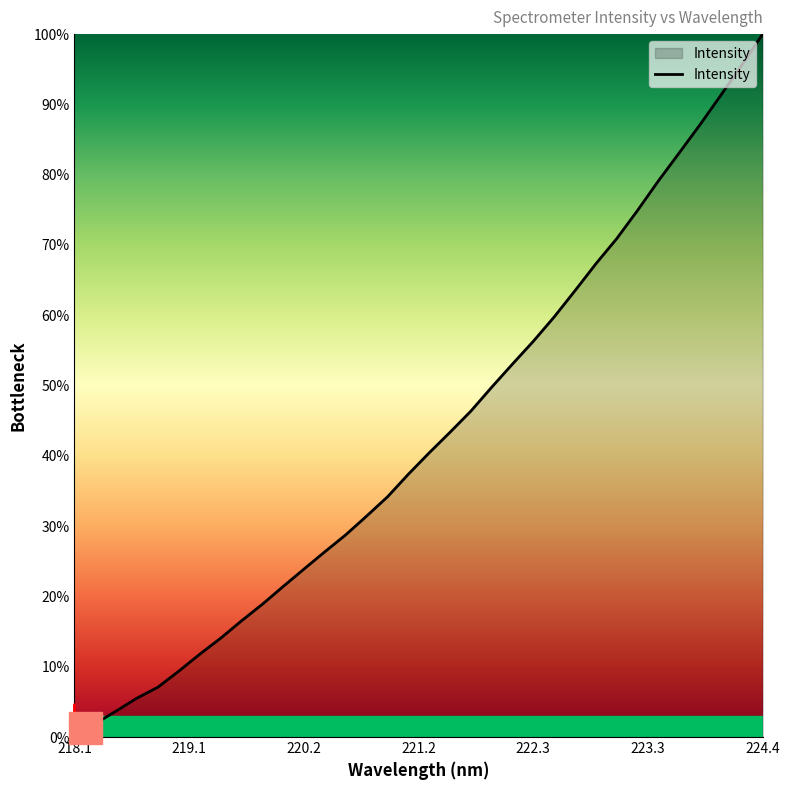

What is the greatest value displayed?

100.0